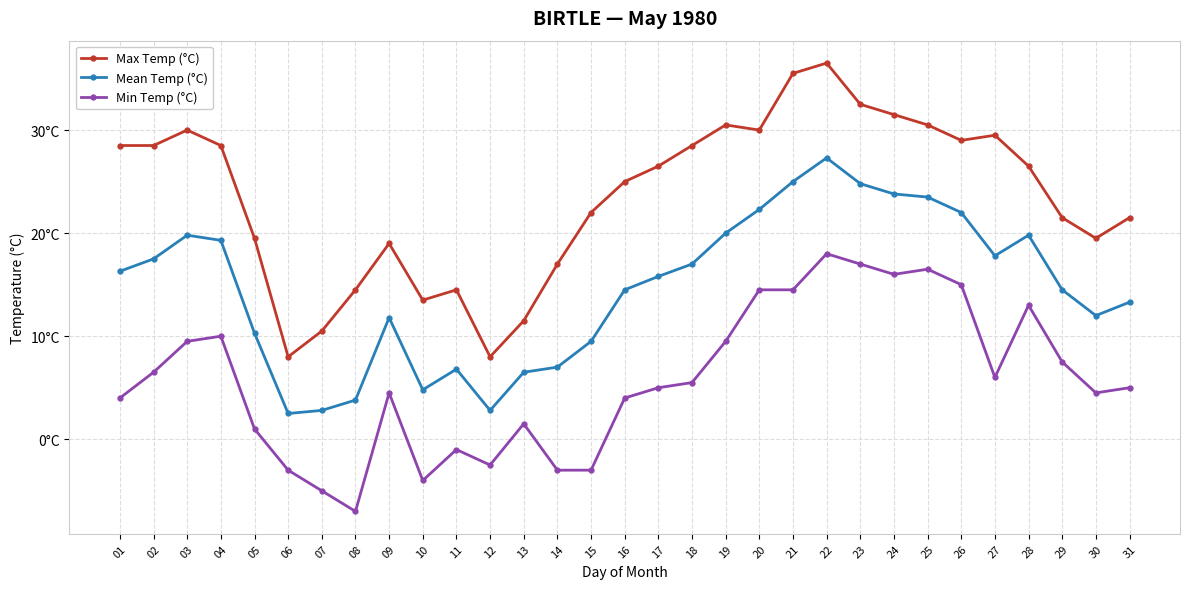

What is the difference between the Min Temp (°C) values at 02 and 23?

10.5